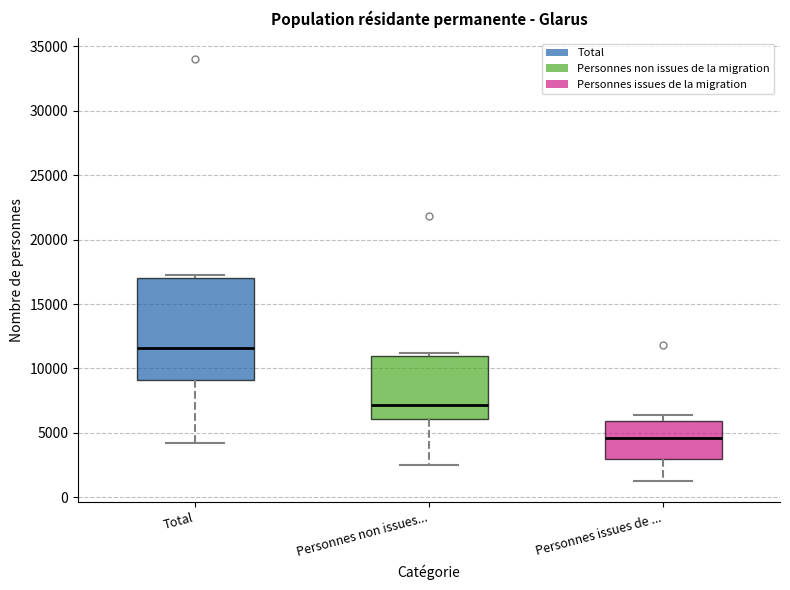

Reading left to right, transcribe this box plot: for each box, give where its median line is, the range the box spans, and where its two whiskers end, as read against the y-axis. The values are not printed on the chart, so give them approximately, as read against the axis.

Total: median 11500, box 9000 to 17000, whiskers 4000 to 17500
Personnes non issues...: median 7000, box 6000 to 11000, whiskers 2500 to 11000 (just above the box's upper edge)
Personnes issues de ...: median 4500, box 3000 to 6000, whiskers 1500 to 6500